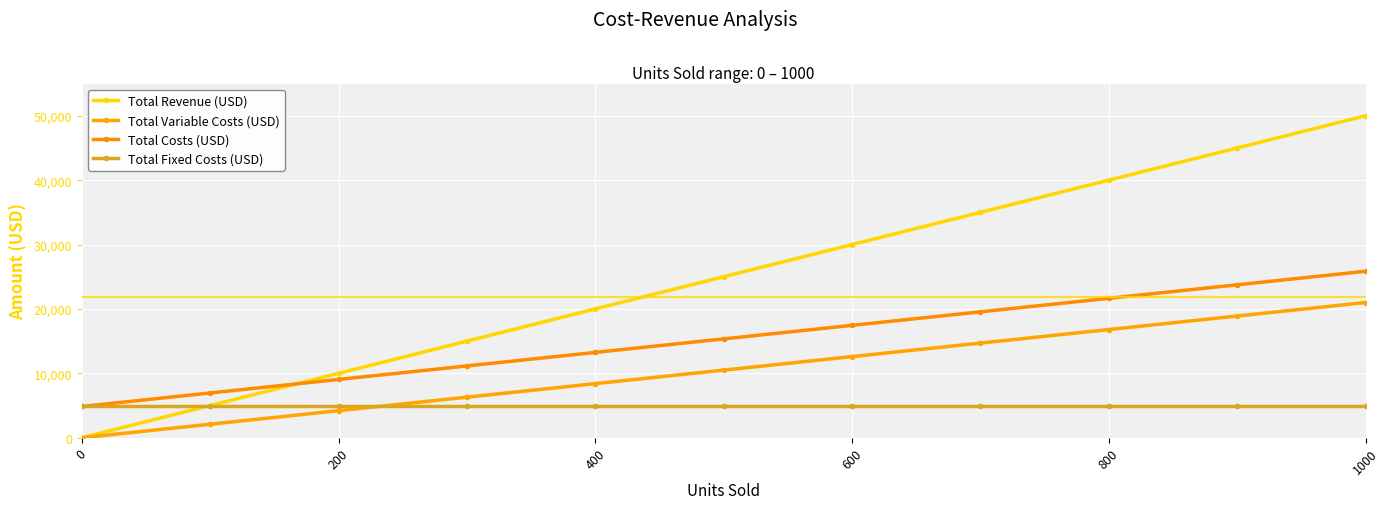

How many intersections are there between Total Fixed Costs (USD) and Total Variable Costs (USD)?

1